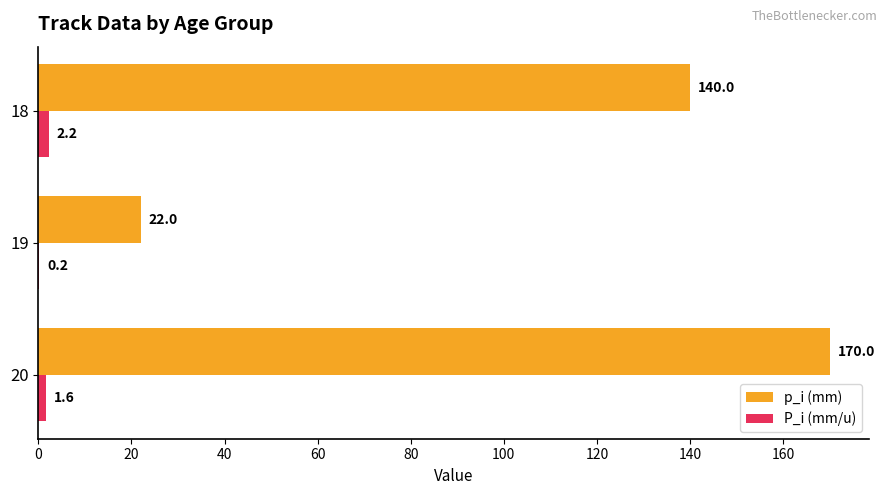

Which series changed the most between 20 and 19?

p_i (mm)